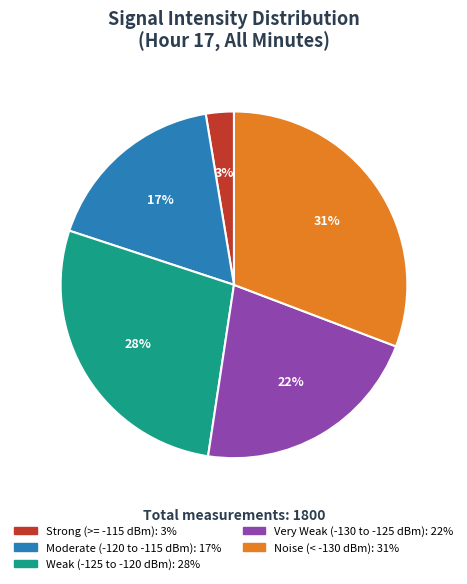

Is there any slice that represents more than half of the pie?

No